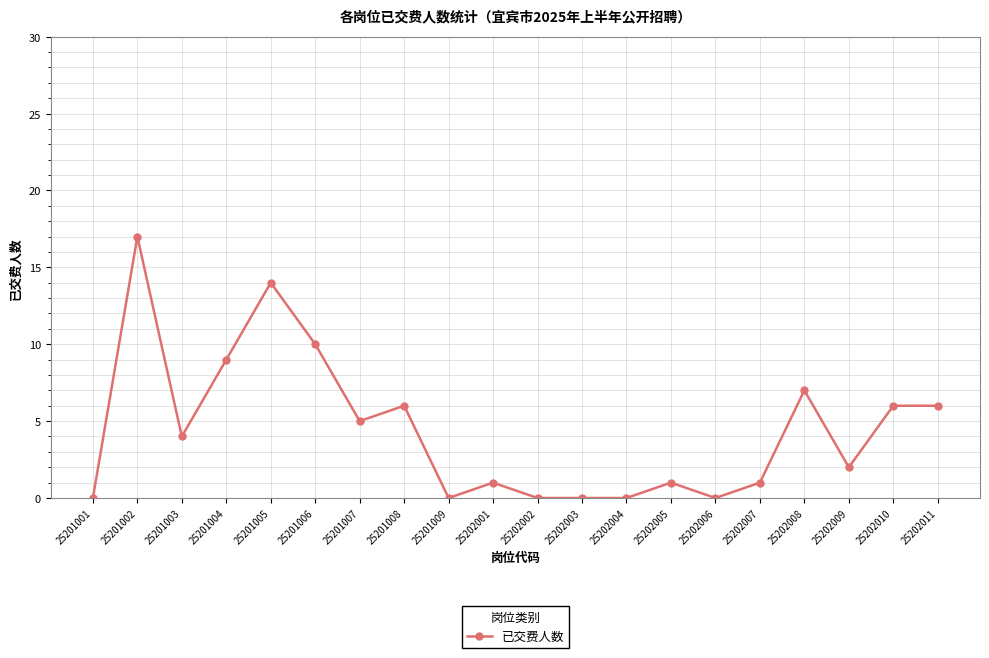

Which category has the highest value across all series?

25201002